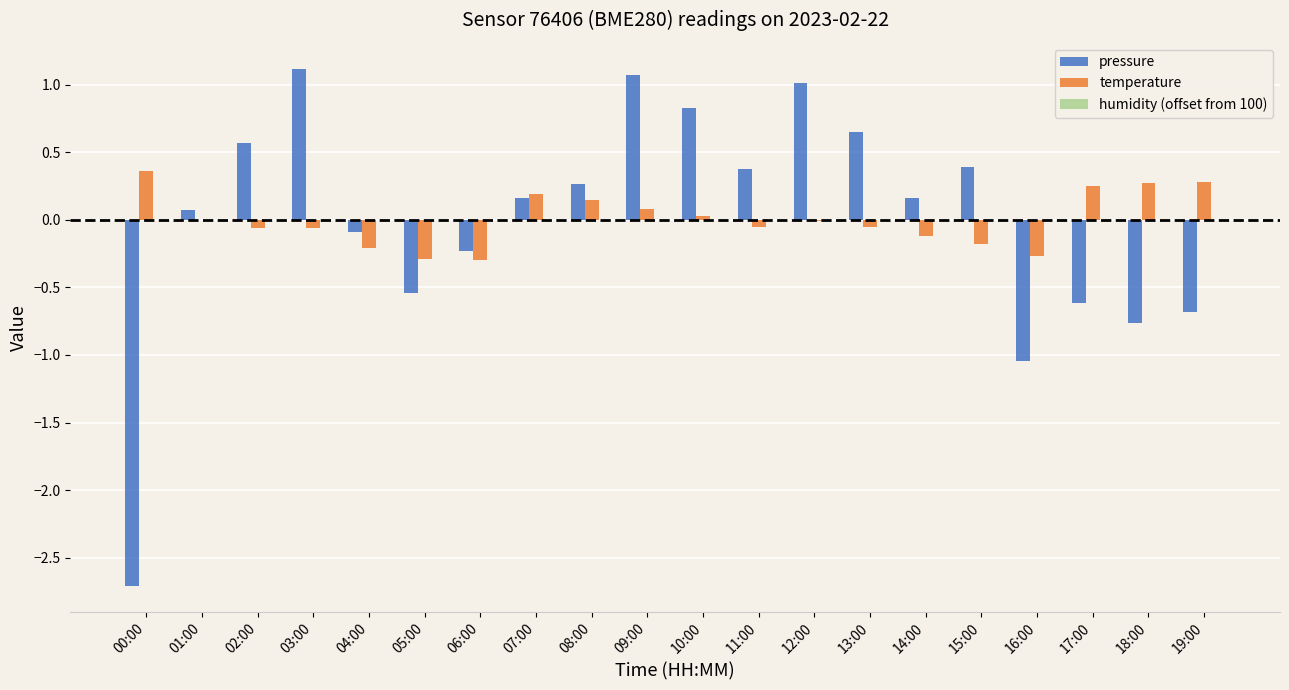

Is the value of pressure at 16:00 greater than the value of temperature at 17:00?

No